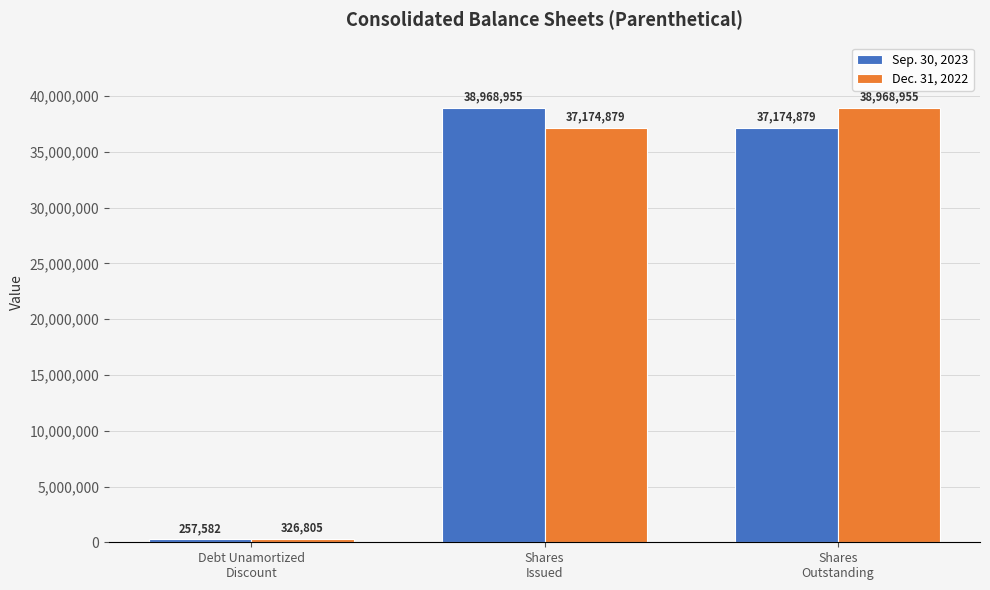

Reading left to right, transcribe all the data shown in this chart.

Sep. 30, 2023: 257582	38968955	37174879
Dec. 31, 2022: 326805	37174879	38968955